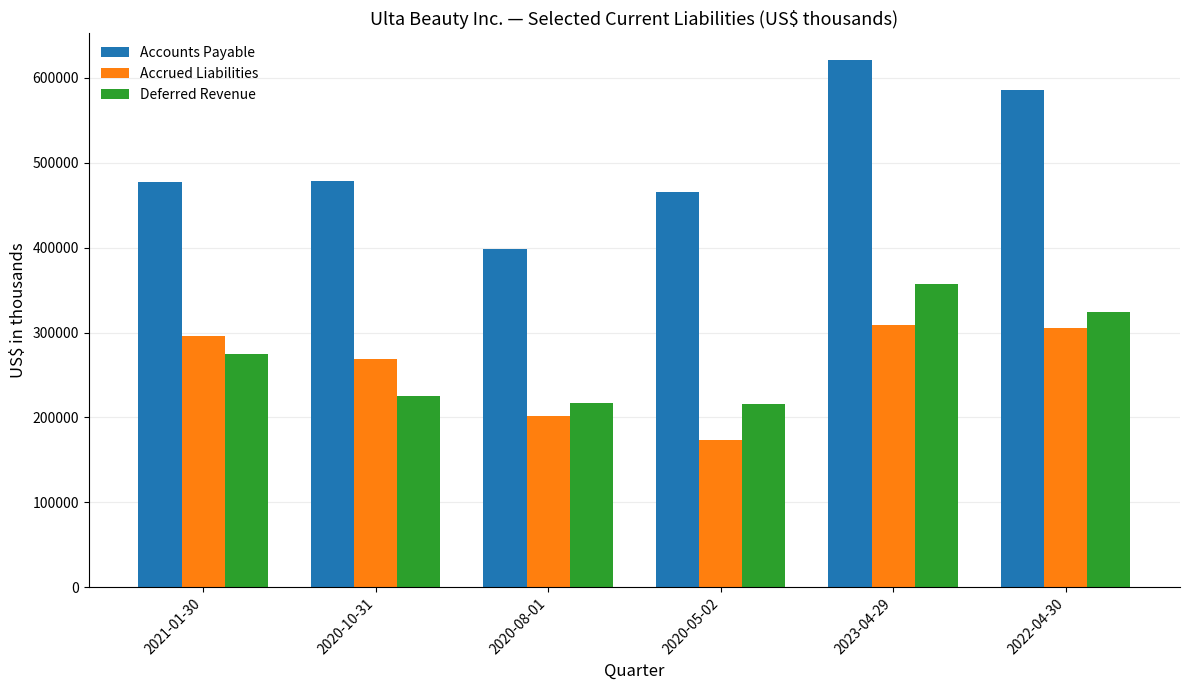

List the series in order of their peak value, lowest first.

Accrued Liabilities, Deferred Revenue, Accounts Payable